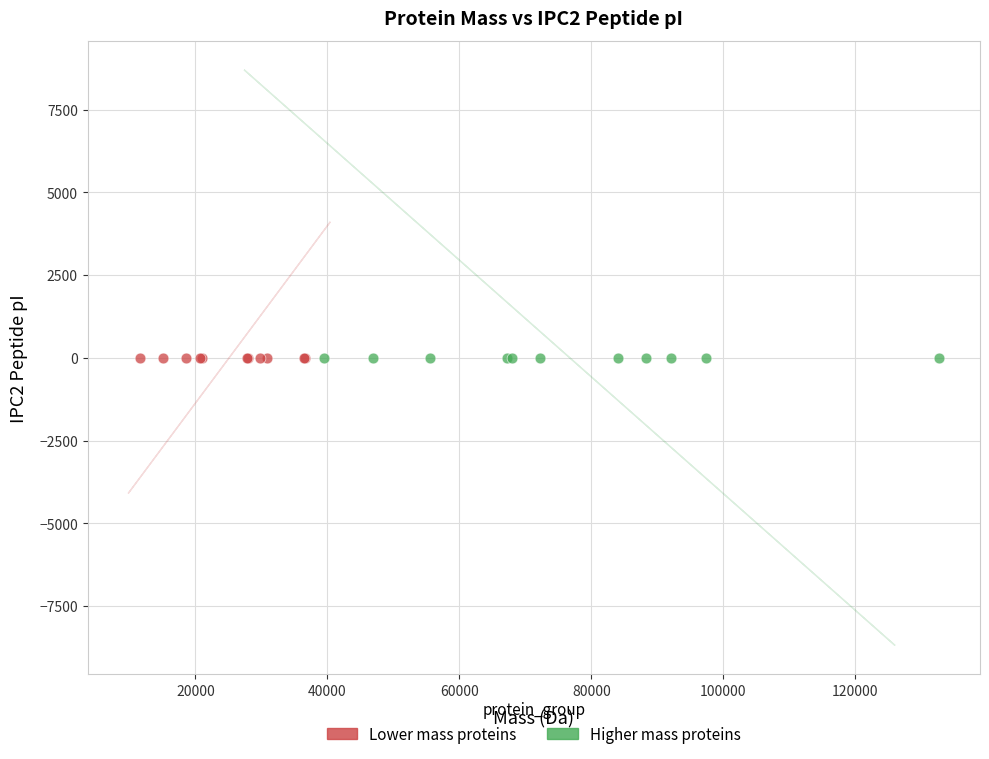

What are all the series names shown in the legend?

Lower mass proteins, Higher mass proteins